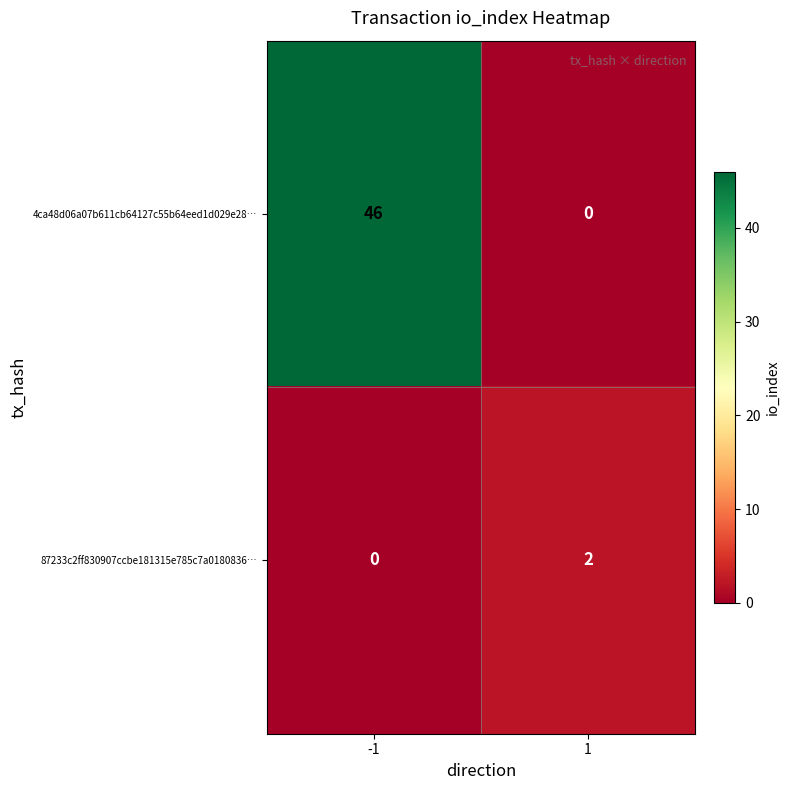

Which series has the widest spread of values?

4ca48d06a07b611cb64127c55b64eed1d029e28…